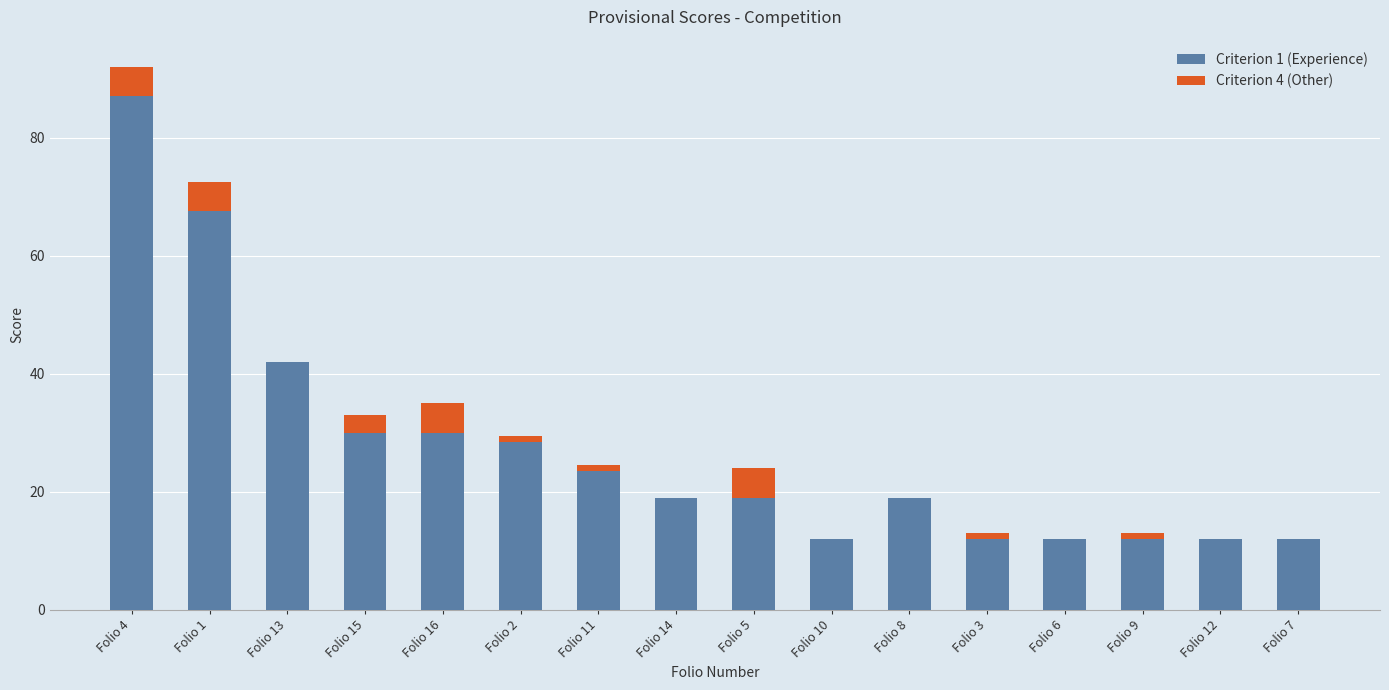

The Criterion 1 (Experience) series shows 19.0 at Folio 14. True or false?

True